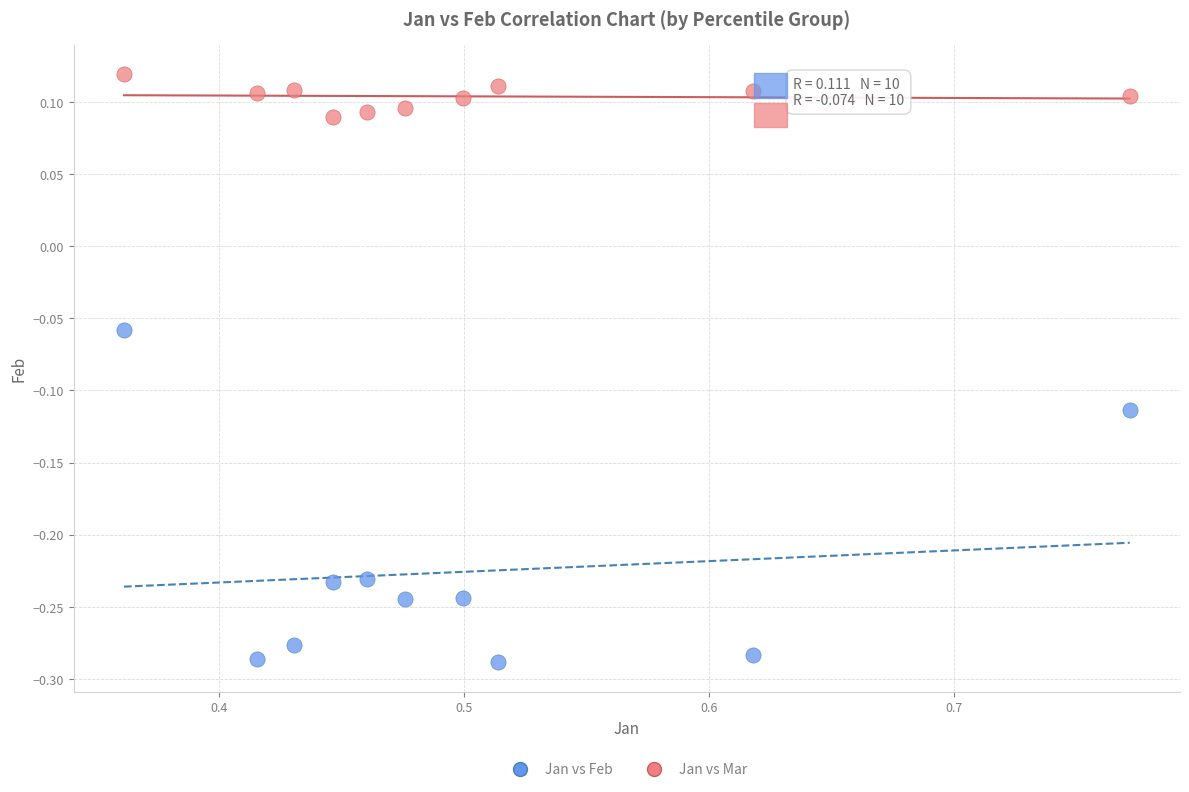

Across all data points, what is the range of X values (max minus min)?

0.4